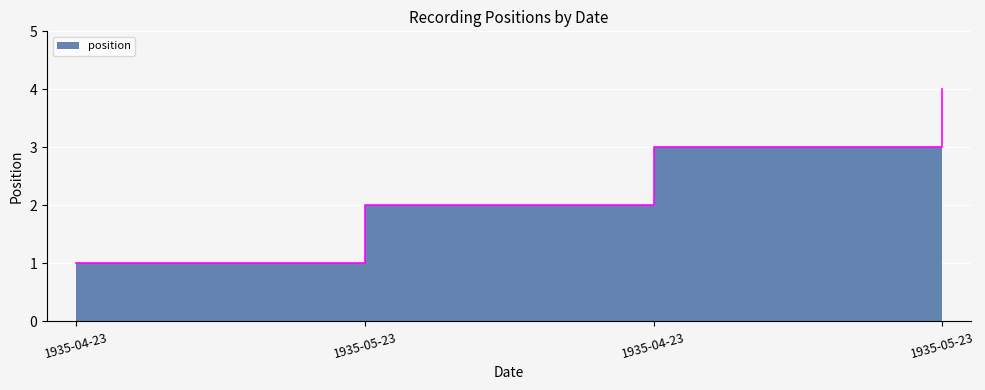

Reading right to left, extract all data points from this chart.

1935-05-23=4	1935-04-23=3	1935-05-23=2	1935-04-23=1